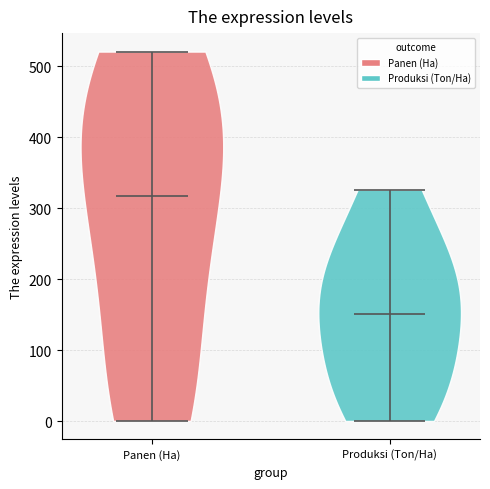

Which violin has the highest median line?

Panen (Ha)